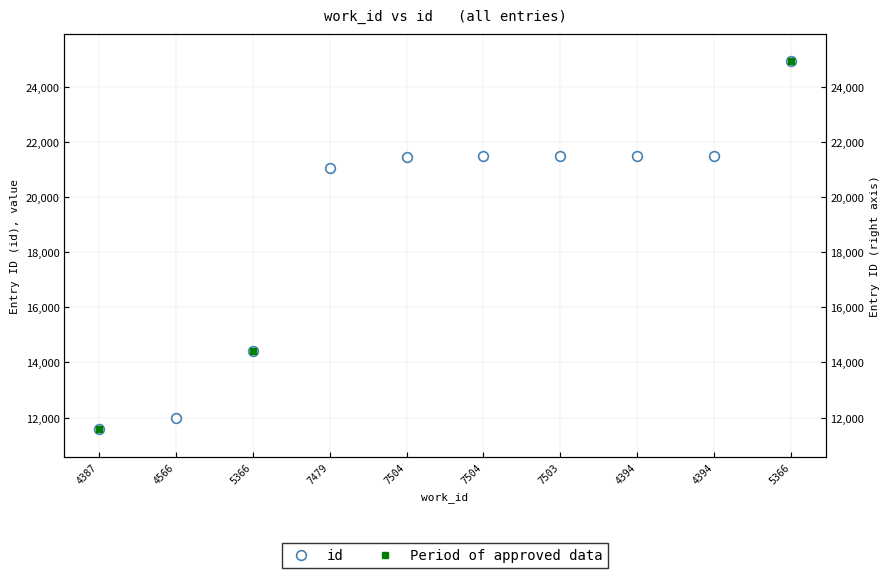

At which label does the data first exceed 21478?

7503